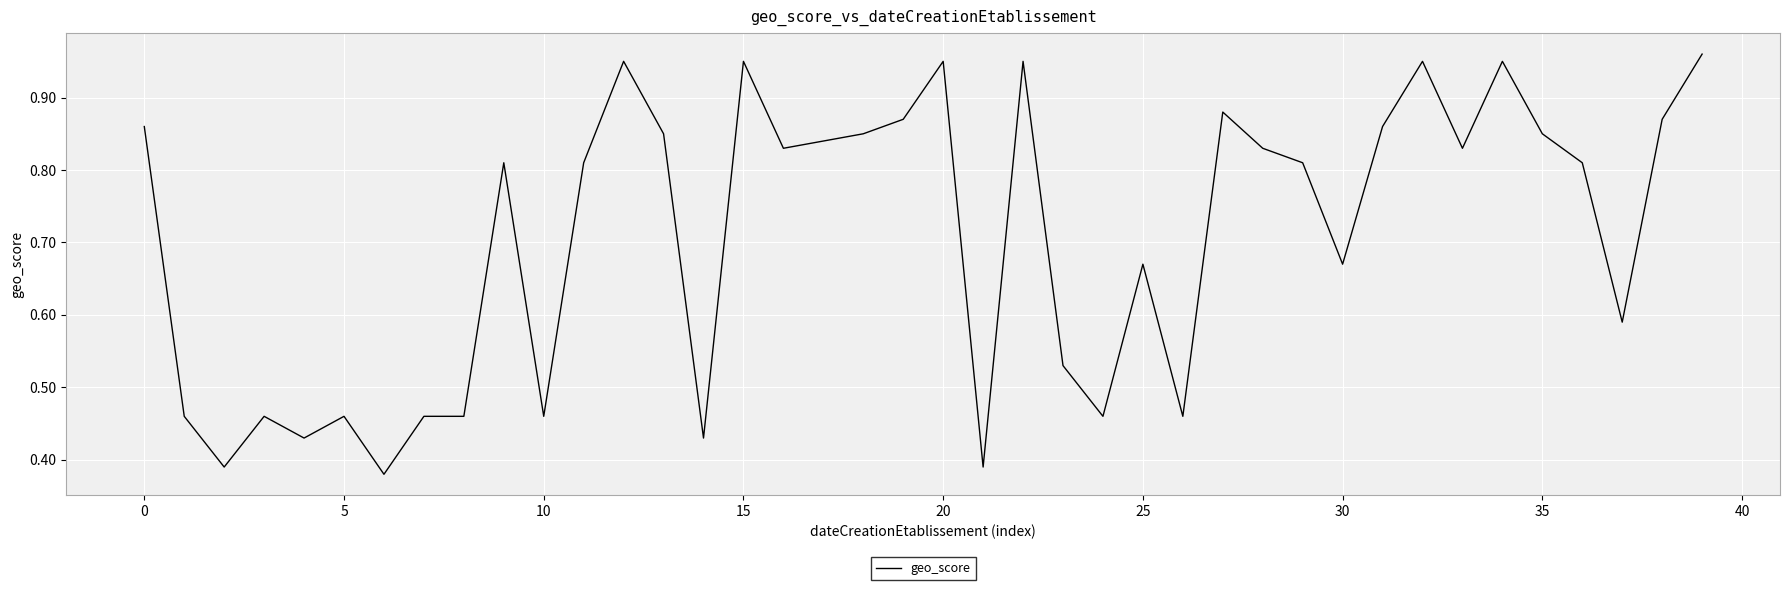

How many lines are shown in the chart?

1